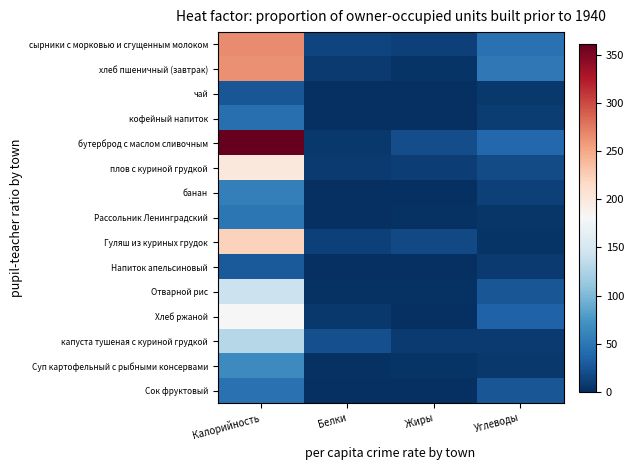

Reading left to right, what are all the values shown in this chart?

сырники с морковью и сгущенным молоком: Калорийность=265.8	Белки=15.3	Жиры=11.9	Углеводы=45.9
хлеб пшеничный (завтрак): Калорийность=263.7	Белки=7.5	Жиры=2.9	Углеводы=51.7
чай: Калорийность=25.9	Белки=0.0	Жиры=0.0	Углеводы=6.5
кофейный напиток: Калорийность=44.9	Белки=0.7	Жиры=0.8	Углеводы=8.7
бутерброд с маслом сливочным: Калорийность=361.8	Белки=5.8	Жиры=20.1	Углеводы=38.9
плов с куриной грудкой: Калорийность=199.7	Белки=7.7	Жиры=10.6	Углеводы=19.5
банан: Калорийность=57.1	Белки=0.9	Жиры=0.3	Углеводы=12.6
Рассольник Ленинградский: Калорийность=50.4	Белки=0.9	Жиры=2.1	Углеводы=5.5
Гуляш из куриных грудок: Калорийность=222.1	Белки=11.7	Жиры=17.8	Углеводы=4.0
Напиток апельсиновый: Калорийность=29.2	Белки=0.1	Жиры=0.0	Углеводы=7.1
Отварной рис: Калорийность=141.9	Белки=2.5	Жиры=2.7	Углеводы=26.7
Хлеб ржаной: Калорийность=181.0	Белки=6.7	Жиры=1.3	Углеводы=34.3
капуста тушеная с куриной грудкой: Калорийность=129.0	Белки=21.3	Жиры=7.9	Углеводы=7.6
Суп картофельный с рыбными консервами: Калорийность=65.9	Белки=2.5	Жиры=3.3	Углеводы=6.3
Сок фруктовый: Калорийность=46.0	Белки=0.5	Жиры=0.1	Углеводы=25.9